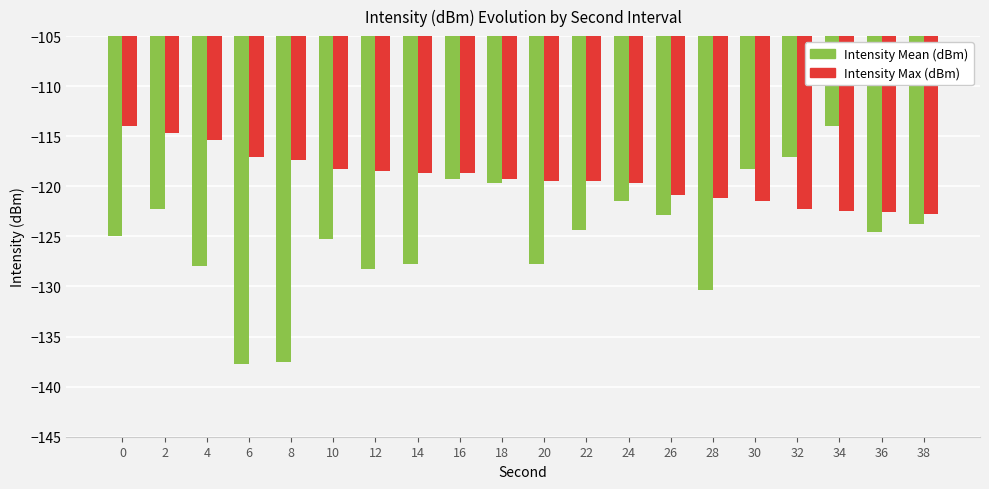

What is the difference between the Intensity Mean (dBm) values at 2 and 34?

8.3